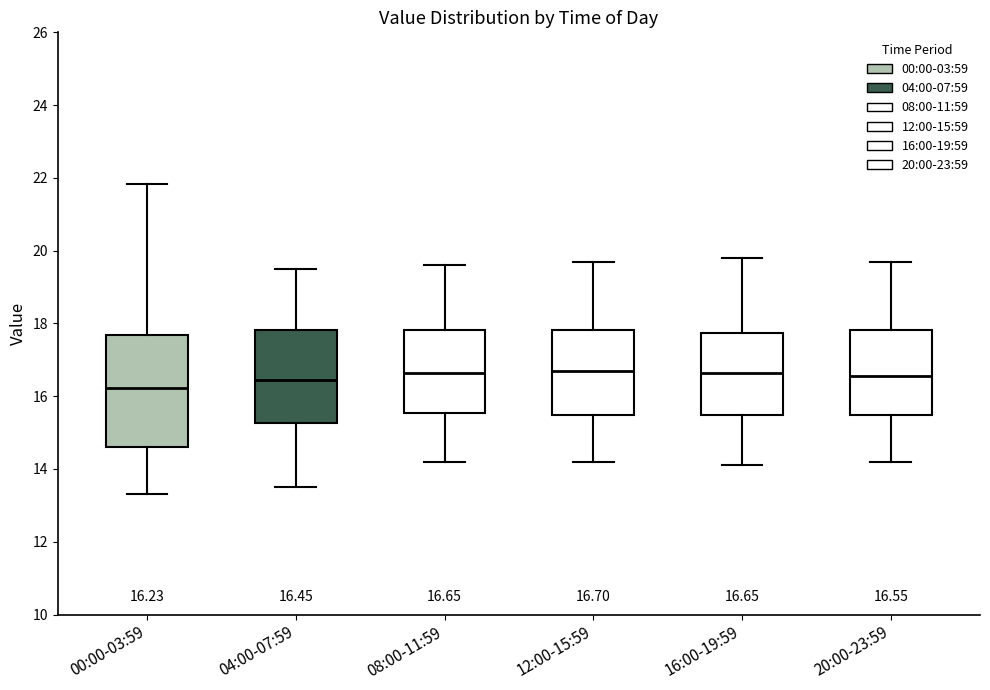

Comparing the boxes themselves (not the whiskers), which one is the tallest?

00:00-03:59